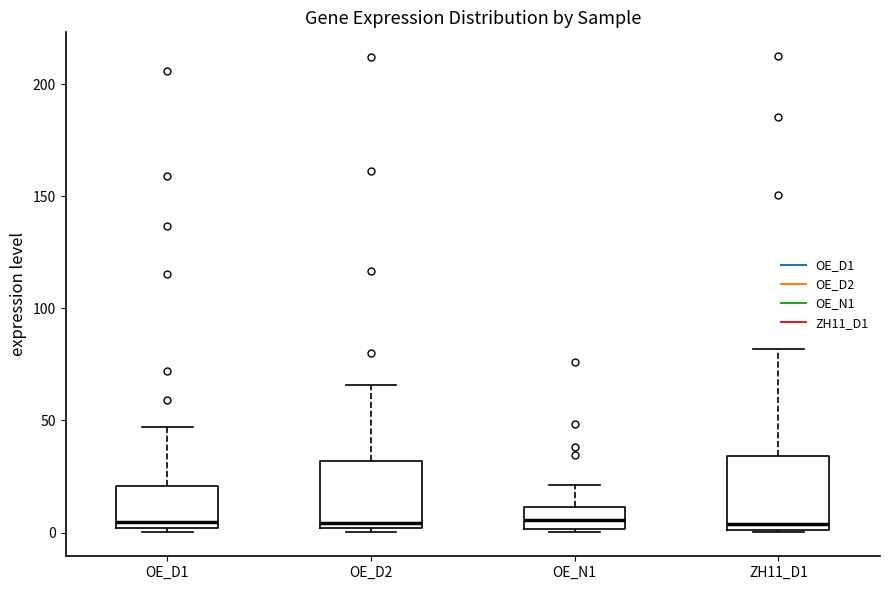

Reading left to right, transcribe this box plot: for each box, give where its median line is, the range the box spans, and where its two whiskers end, as read against the y-axis. The values are not printed on the chart, so give them approximately, as read against the axis.

OE_D1: median 5, box 0 to 20, whiskers 0 (just below the box's lower edge) to 45
OE_D2: median 5, box 0 to 30, whiskers 0 (just below the box's lower edge) to 65
OE_N1: median 5, box 0 to 10, whiskers 0 (just below the box's lower edge) to 20
ZH11_D1: median 5, box 0 to 35, whiskers 0 to 80